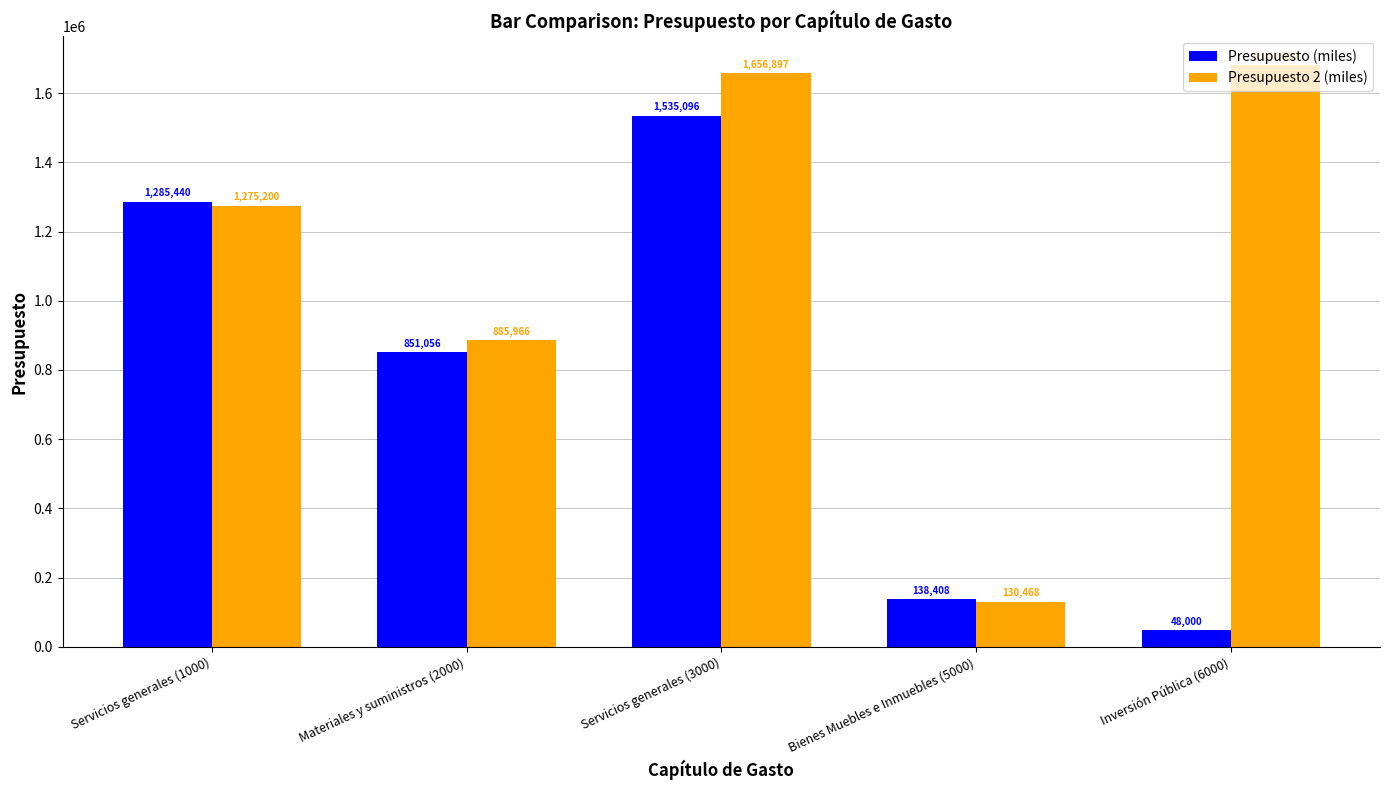

What is the label of the 2nd bar from the left?

Materiales y suministros (2000)